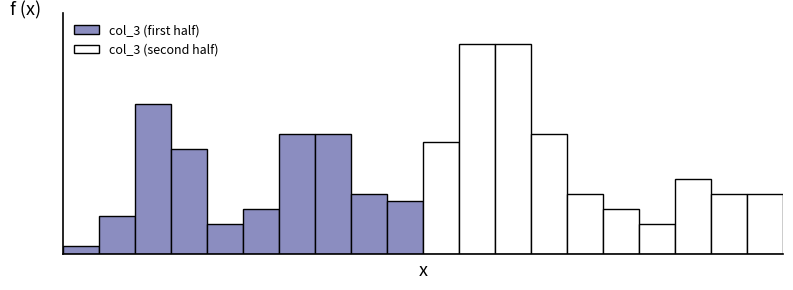

Which series has the widest spread of values?

col_3 (second half)